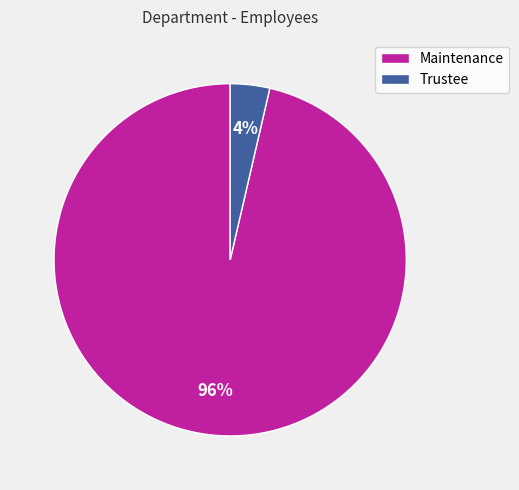

Rank the categories by value from highest to lowest.

Maintenance, Trustee